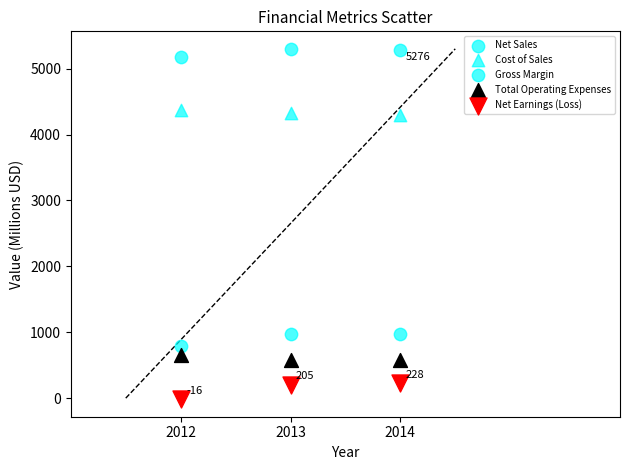

How many points are shown in the scatter plot?

15